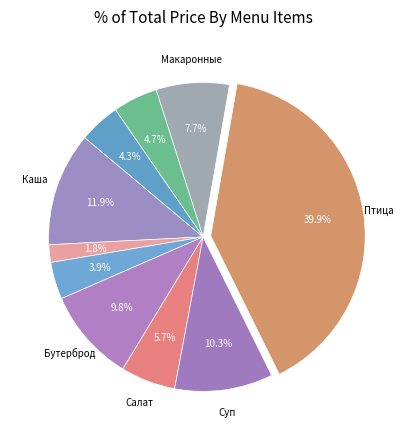

Which slice is the smallest?

Чай с сахаром